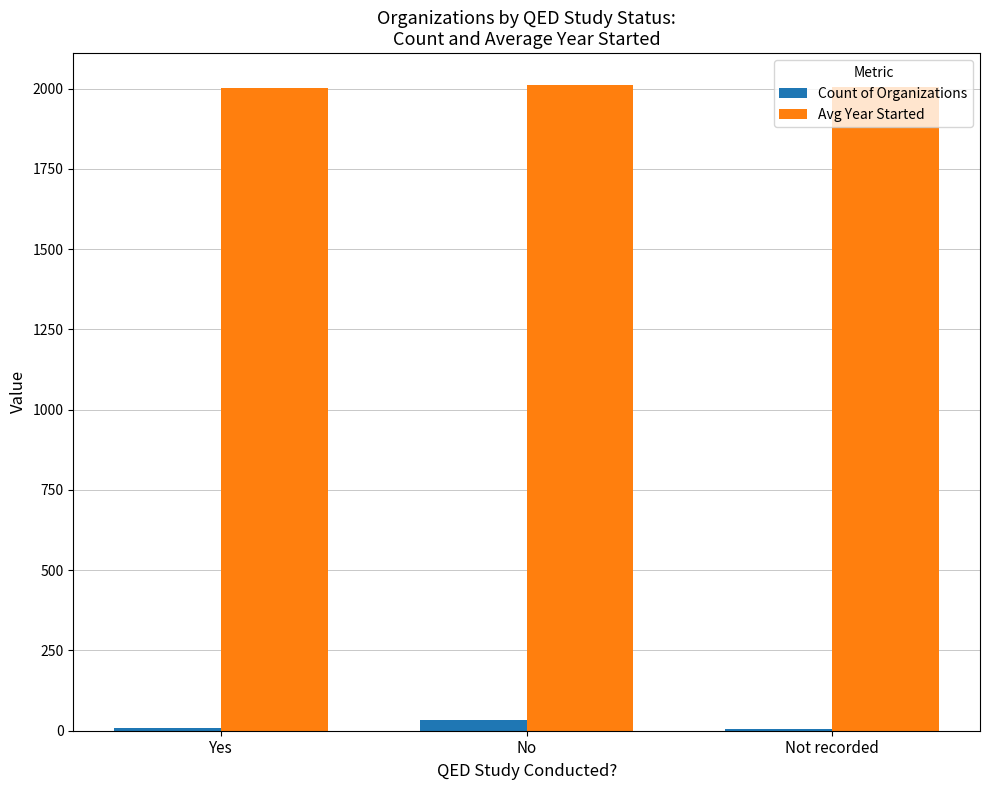

How many categories are shown in the chart?

3